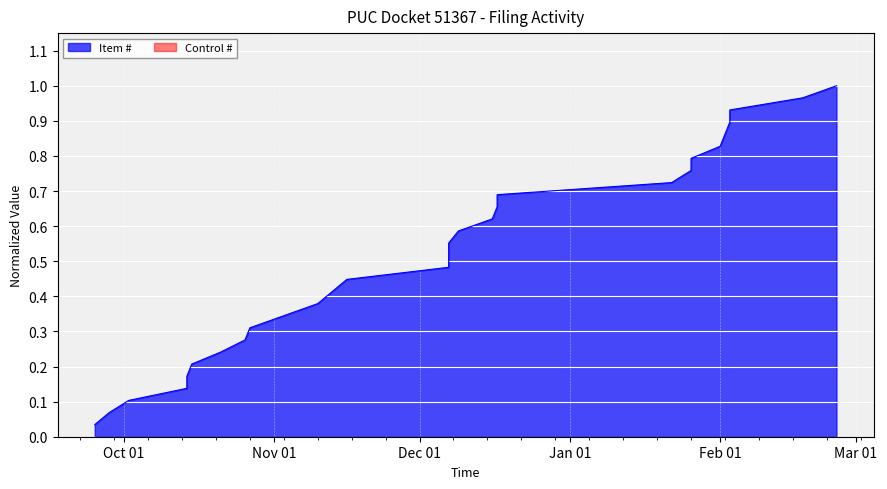

True or false: the data shows 0.1 at 2020-12-07.

False